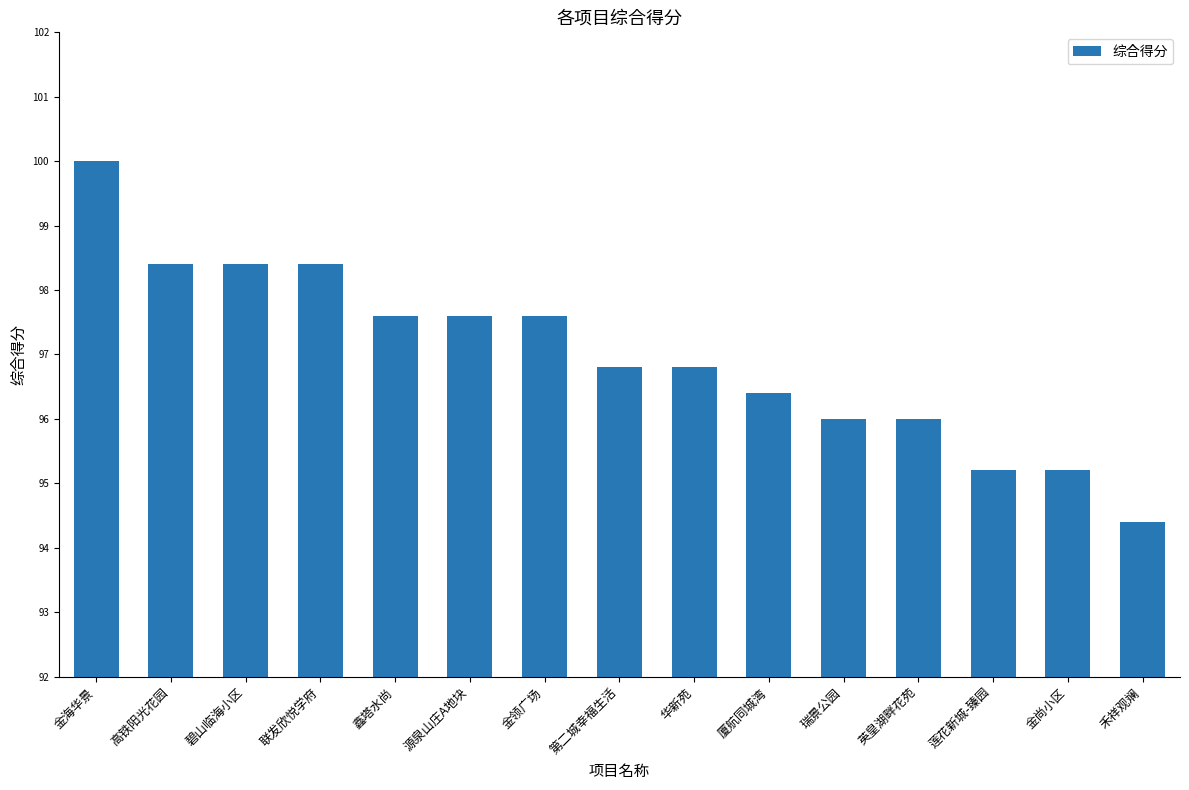

Is it true that the value at 高铁阳光花园 is 42.6?

False